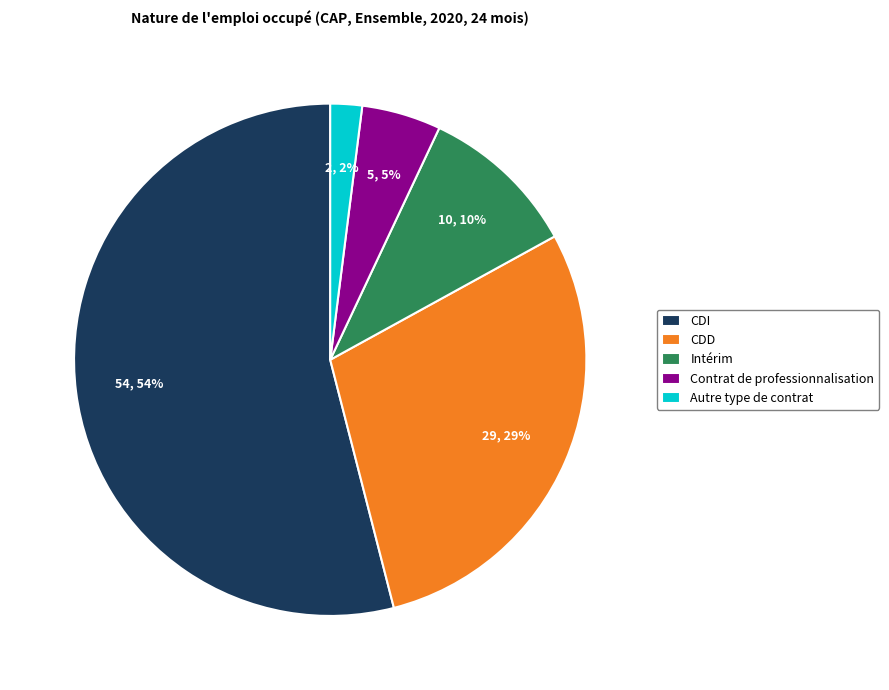

Does CDD account for over 50% of the chart?

No